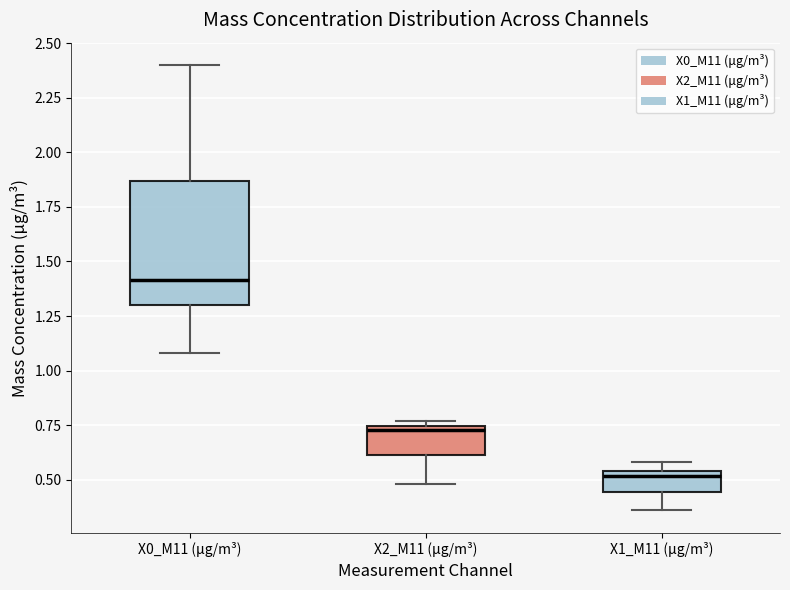

Where is the lower edge of the box for X0_M11 (μg/m³) on the y-axis? The values are not printed on the chart, so give them approximately, as read against the axis.

1.30